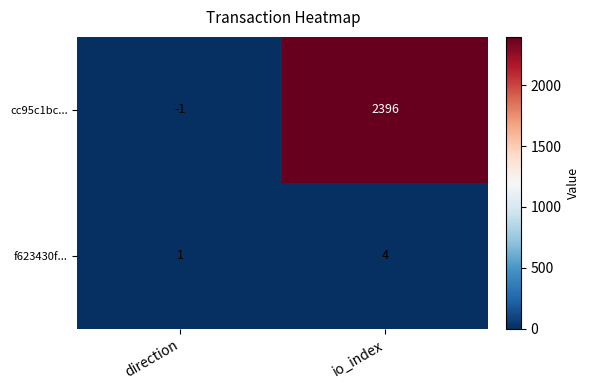

Is it true that cc95c1bc... equals -1 at direction?

True